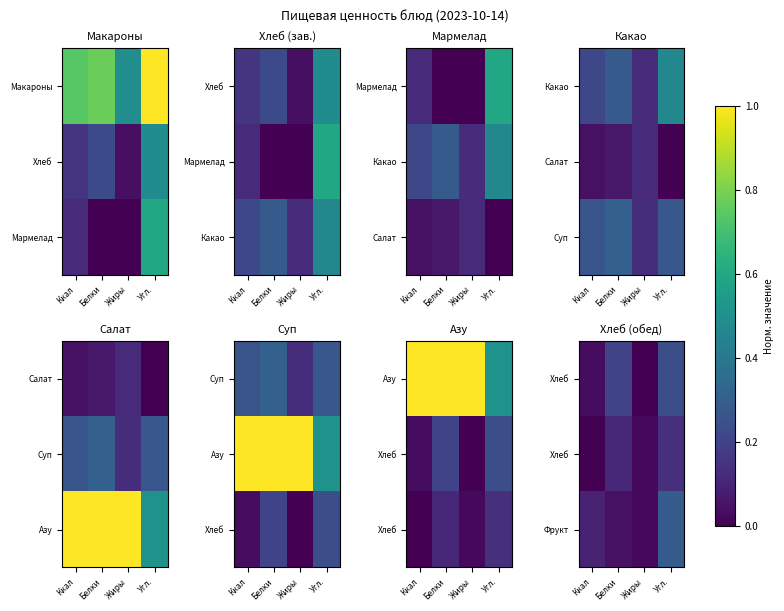

What is the total value across all series at Белки?

0.4